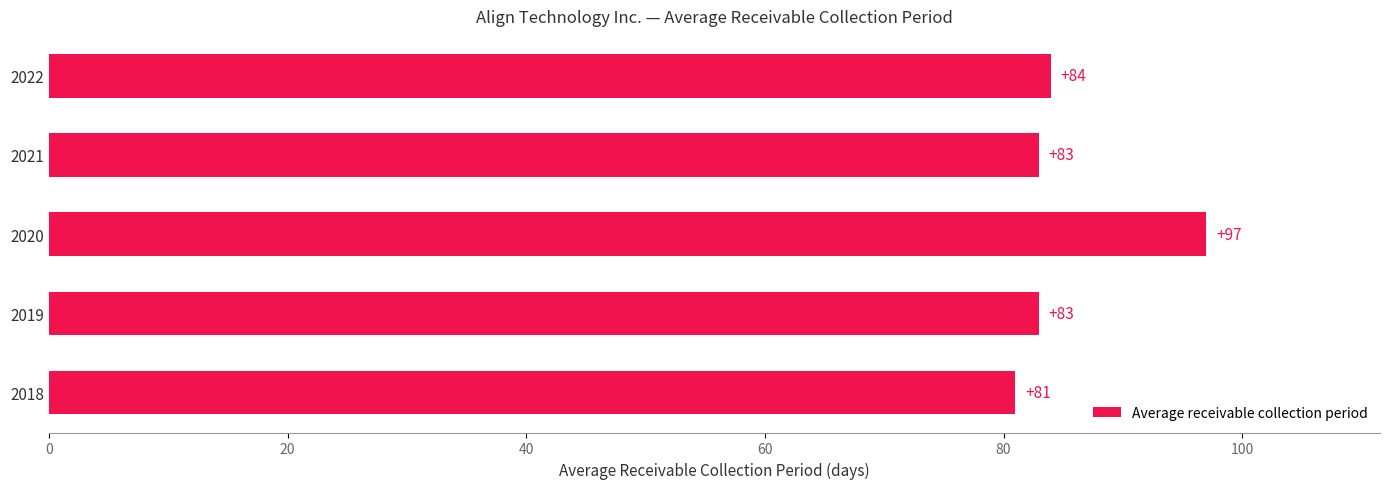

What is the difference between the maximum and minimum values?

16